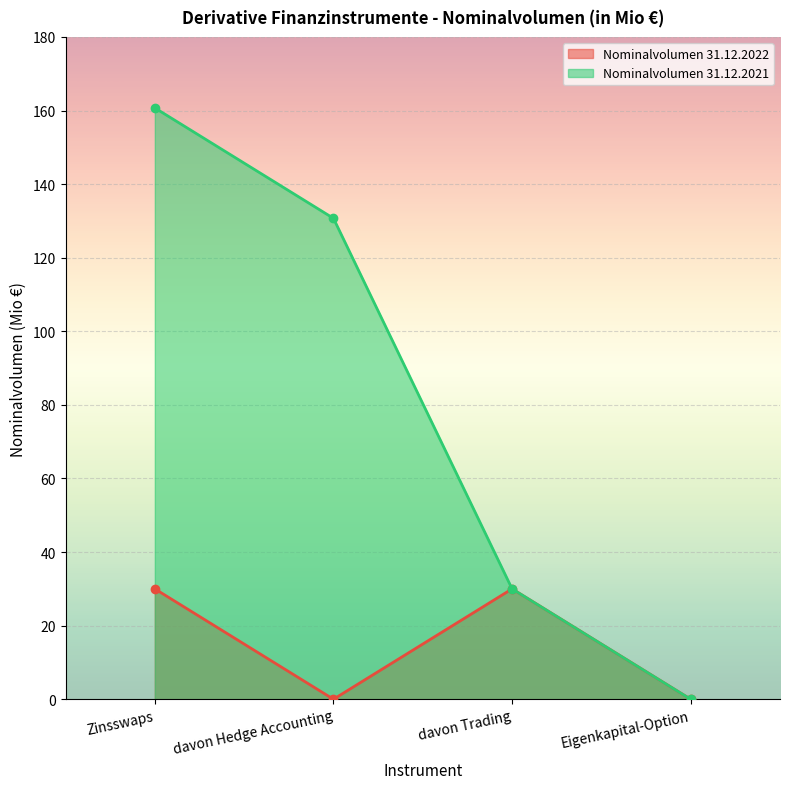

Reading left to right, what are all the values shown in this chart?

Nominalvolumen 31.12.2022: 30.0	0.0	30.0	0.0
Nominalvolumen 31.12.2021: 160.7	130.7	30.0	0.0